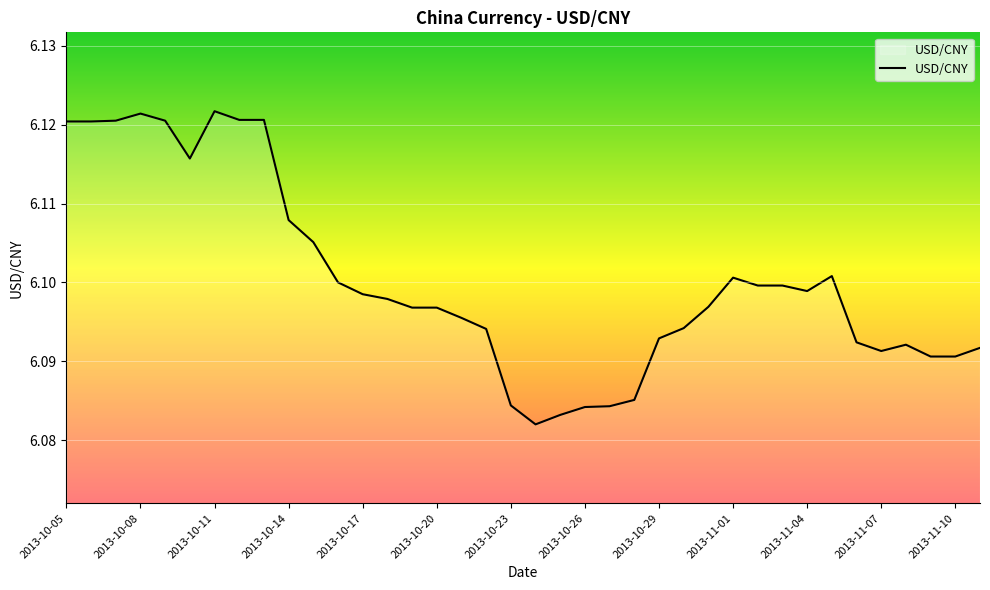

What is the greatest value displayed?

6.1